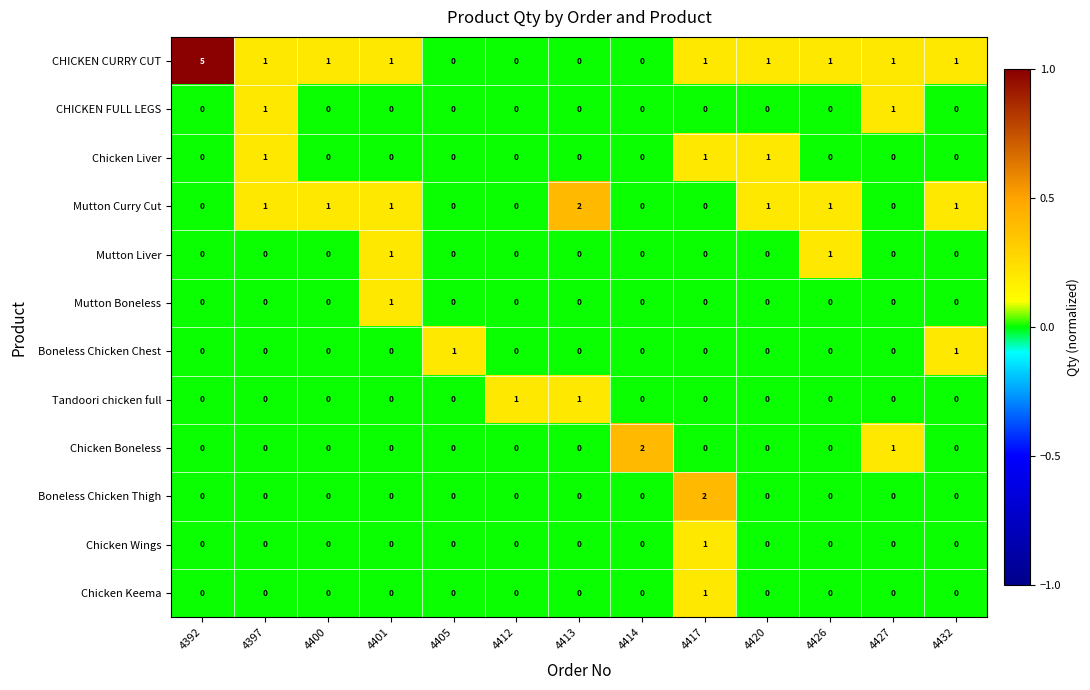

Which series has the largest total across all categories?

CHICKEN CURRY CUT